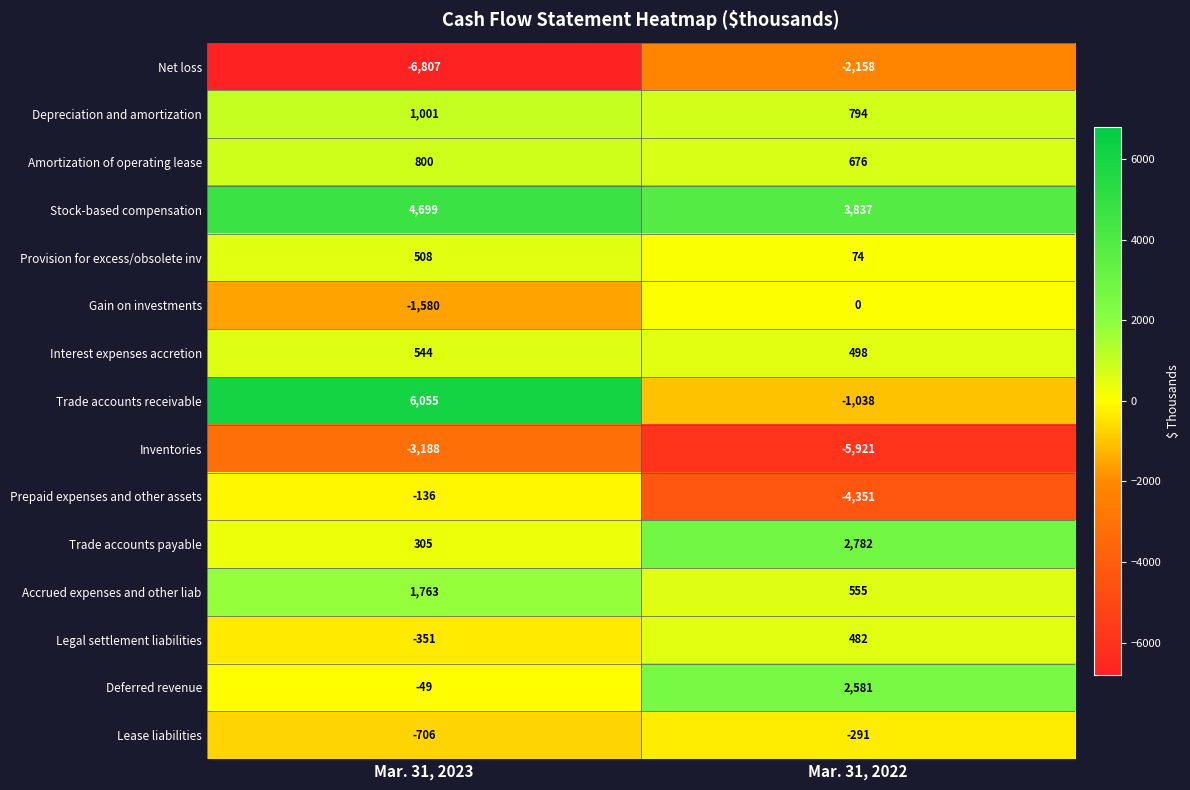

Which category has the lowest value in the Provision for excess/obsolete inv series?

Mar. 31, 2022